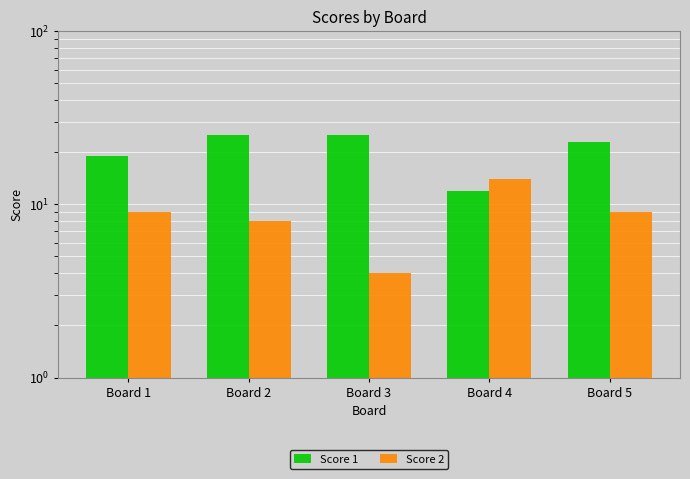

How many data points in Score 2 are less than 9?

2